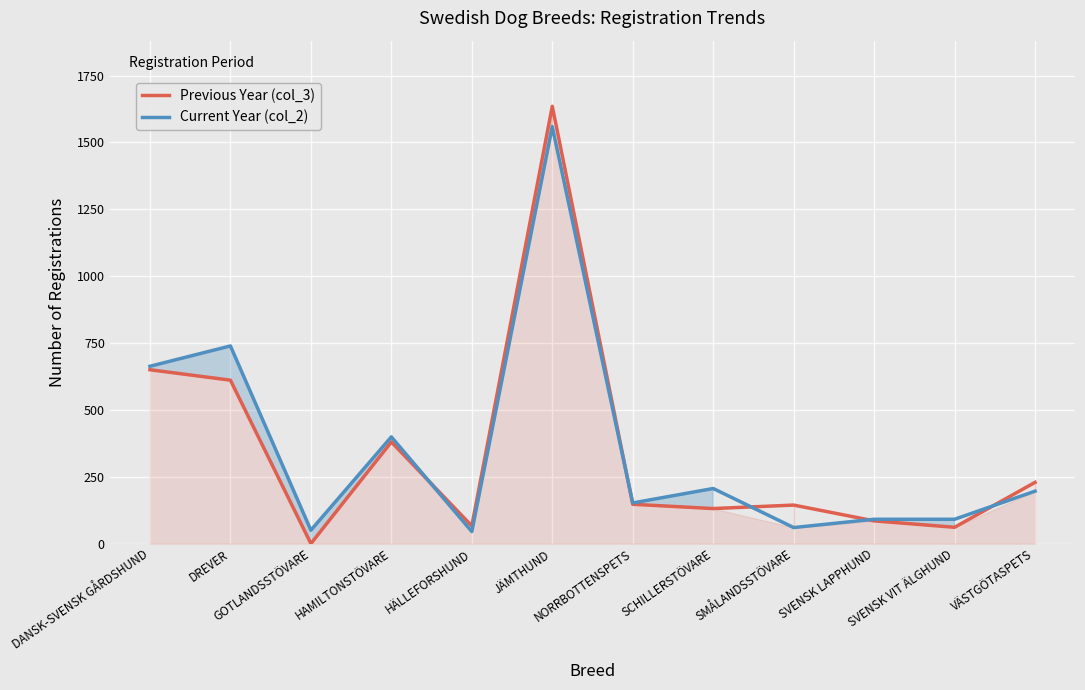

Reading left to right, list all the values displayed in this chart.

Previous Year (col_3): DANSK-SVENSK GÅRDSHUND=650	DREVER=611	GOTLANDSSTÖVARE=0	HAMILTONSTÖVARE=380	HÄLLEFORSHUND=66	JÄMTHUND=1635	NORRBOTTENSPETS=147	SCHILLERSTÖVARE=131	SMÅLANDSSTÖVARE=144	SVENSK LAPPHUND=85	SVENSK VIT ÄLGHUND=61	VÄSTGÖTASPETS=229
Current Year (col_2): DANSK-SVENSK GÅRDSHUND=663	DREVER=739	GOTLANDSSTÖVARE=50	HAMILTONSTÖVARE=399	HÄLLEFORSHUND=45	JÄMTHUND=1559	NORRBOTTENSPETS=152	SCHILLERSTÖVARE=206	SMÅLANDSSTÖVARE=60	SVENSK LAPPHUND=91	SVENSK VIT ÄLGHUND=91	VÄSTGÖTASPETS=196